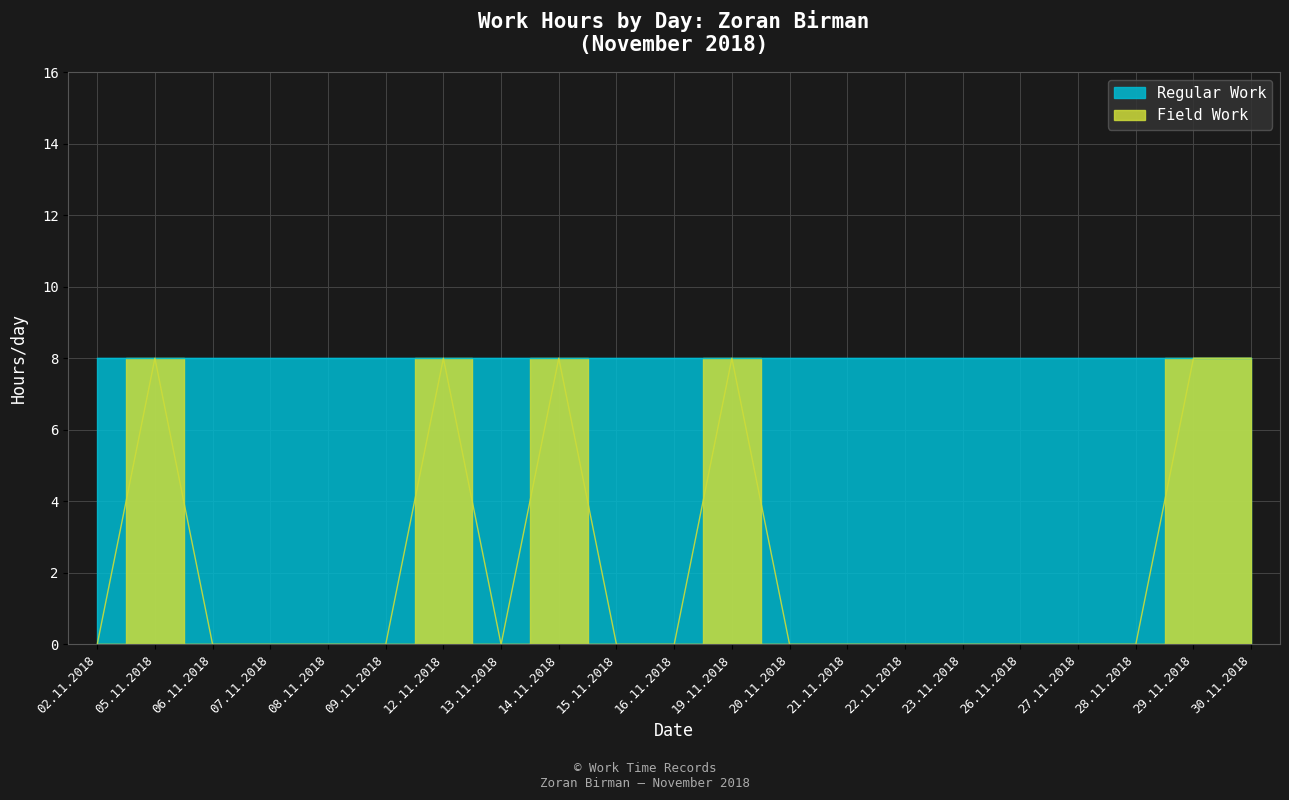

Rank the categories by value from lowest to highest.

02.11.2018, 06.11.2018, 07.11.2018, 08.11.2018, 09.11.2018, 13.11.2018, 15.11.2018, 16.11.2018, 20.11.2018, 21.11.2018, 22.11.2018, 23.11.2018, 26.11.2018, 27.11.2018, 28.11.2018, 05.11.2018, 12.11.2018, 14.11.2018, 19.11.2018, 29.11.2018, 30.11.2018